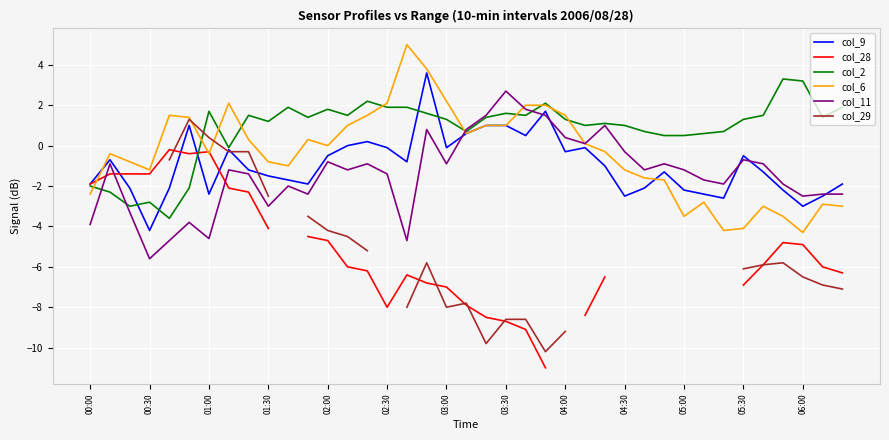

How many values in col_9 are above zero?

8